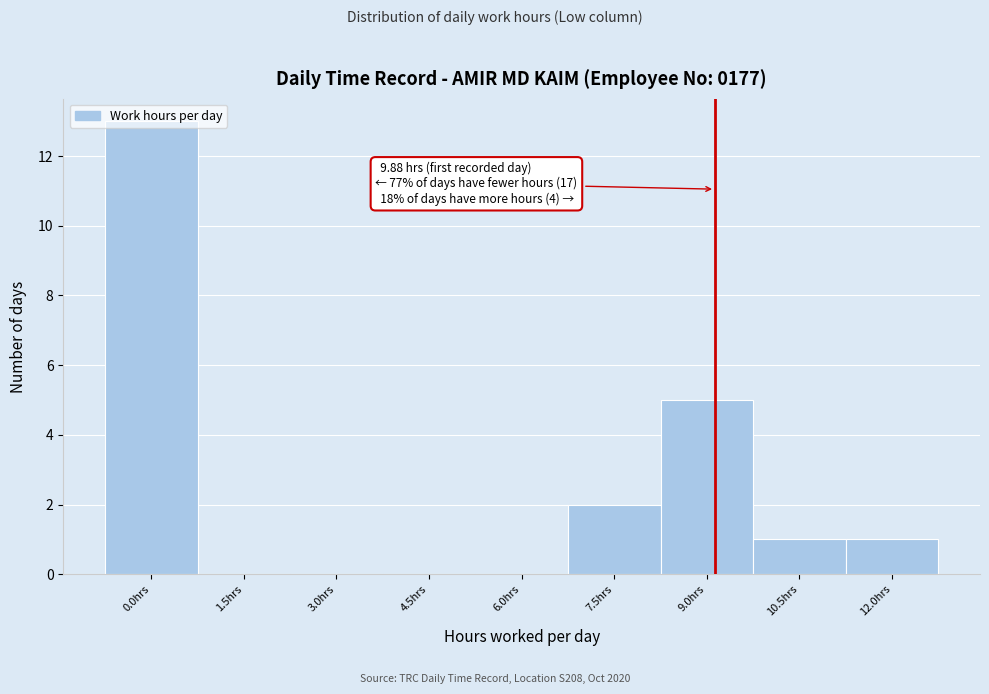

What is the change in value from 1.5hrs to 12.0hrs?

+1